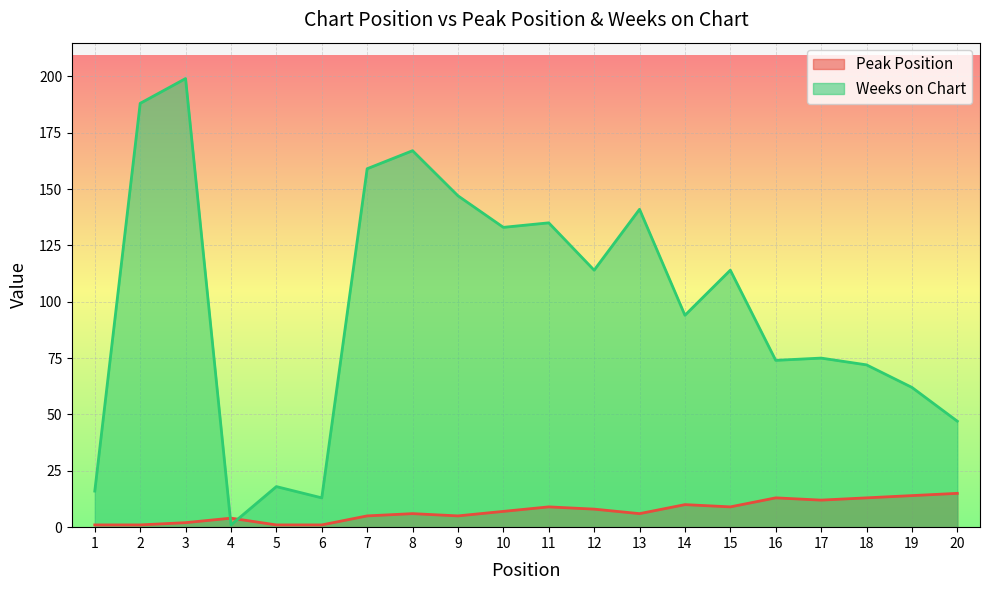

How many interior local valleys does the Peak Position series have?

4